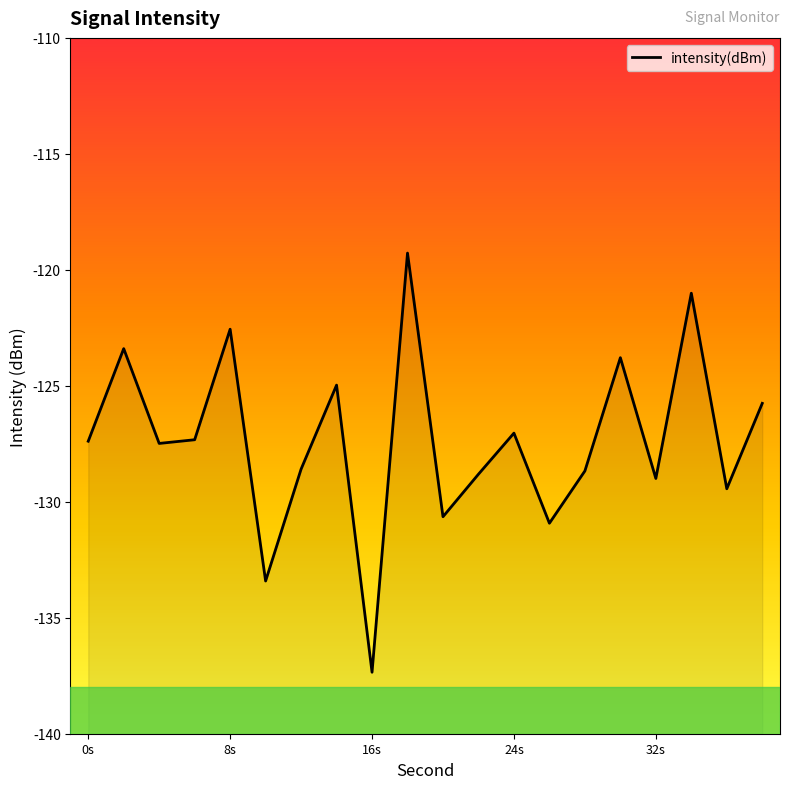

True or false: the data has more than 1 interior local peaks.

True